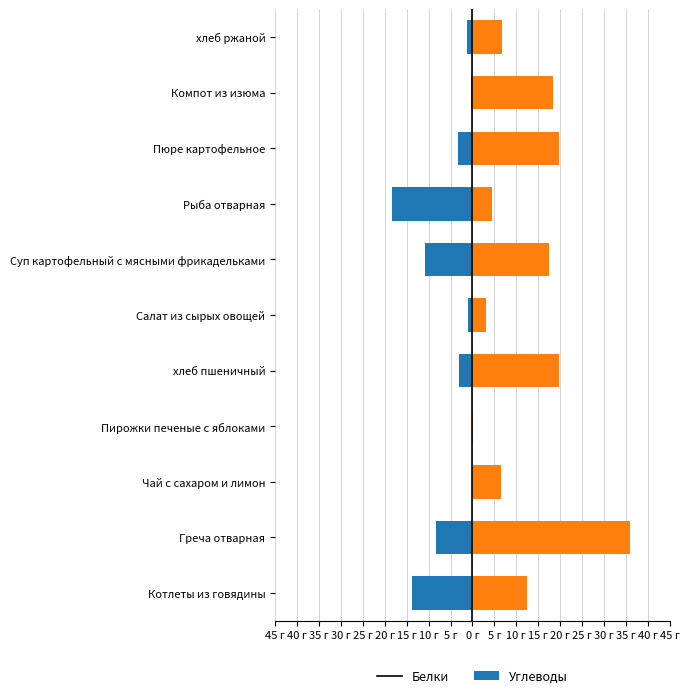

Is it true that Белки equals -0.4 at Компот из изюма?

True